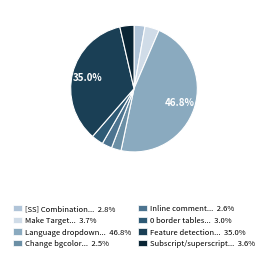

Does any single category account for the majority?

No